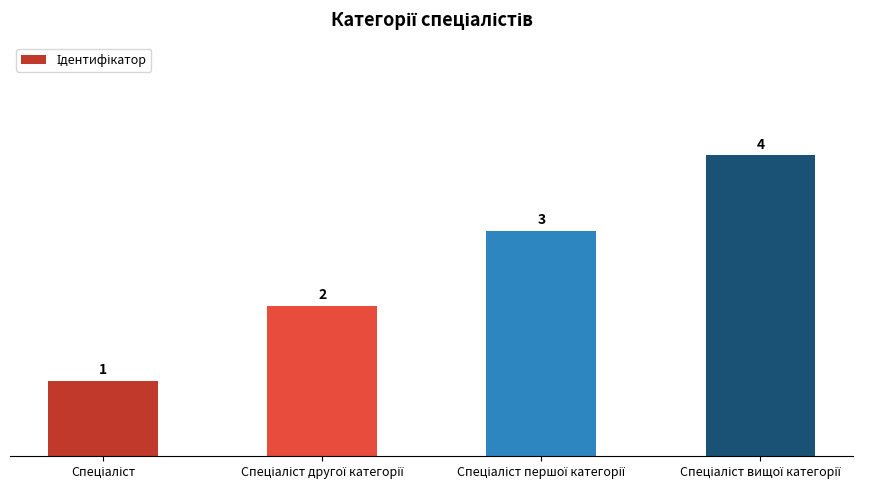

How many data points does each series have?

4